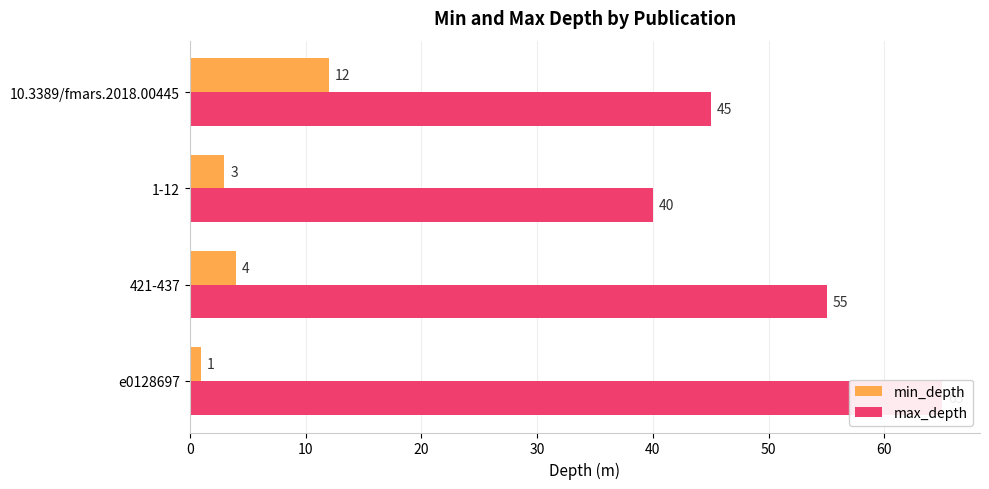

What is the highest value of the max_depth series?

65